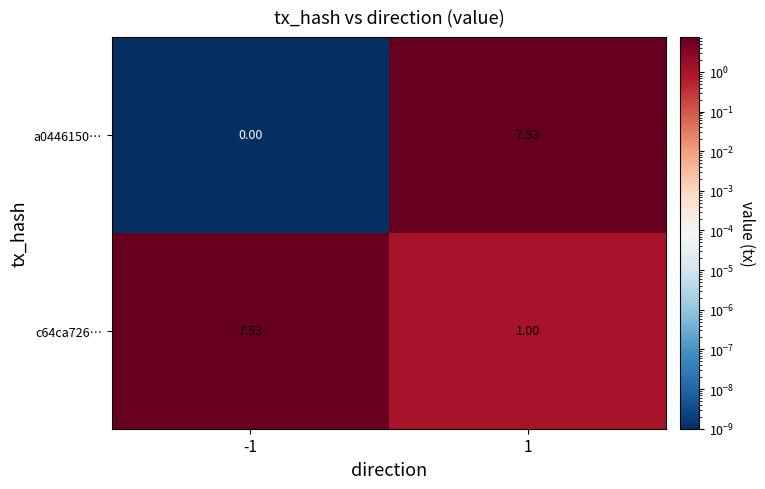

Between -1 and 1, which is larger?

1